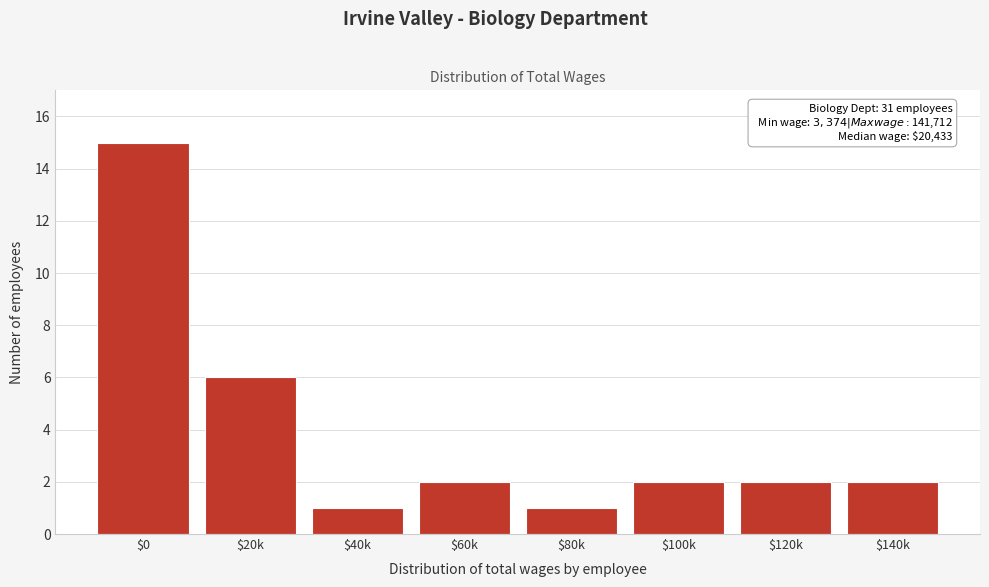

Reading right to left, what are all the values shown in this chart?

2	2	2	1	2	1	6	15